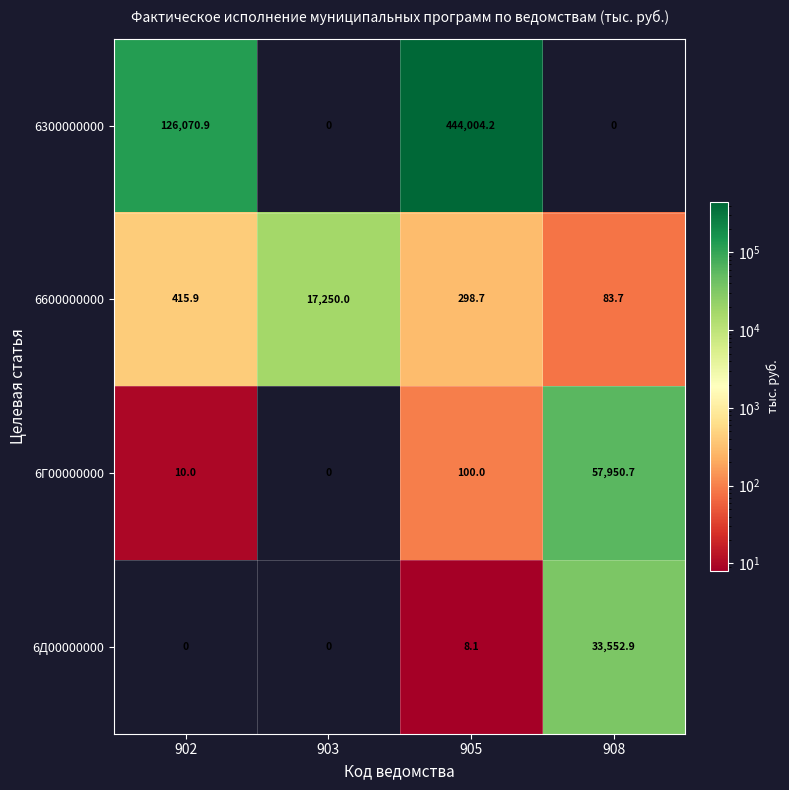

List the series in order of their peak value, highest first.

6300000000, 6Г00000000, 6Д00000000, 6600000000